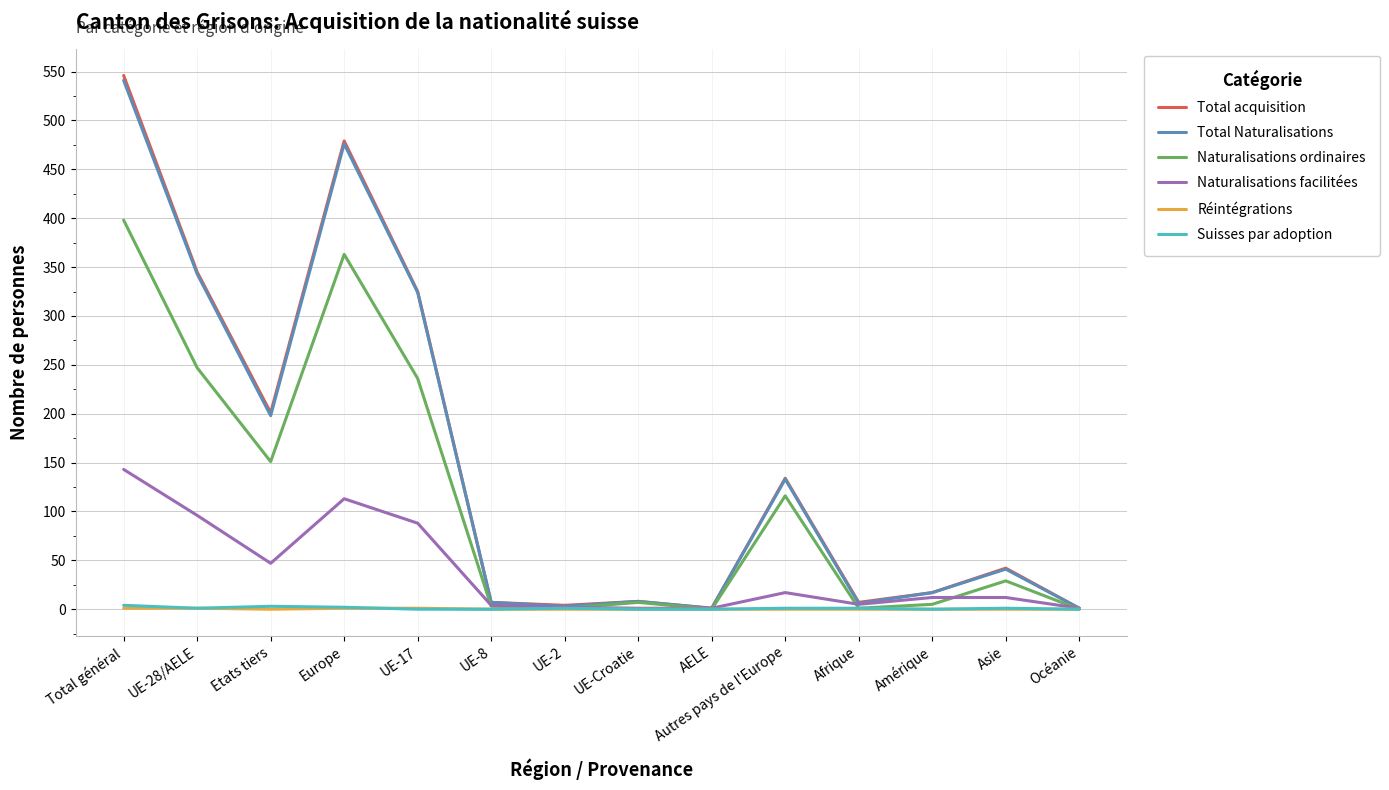

What is the maximum value for Total acquisition?

546